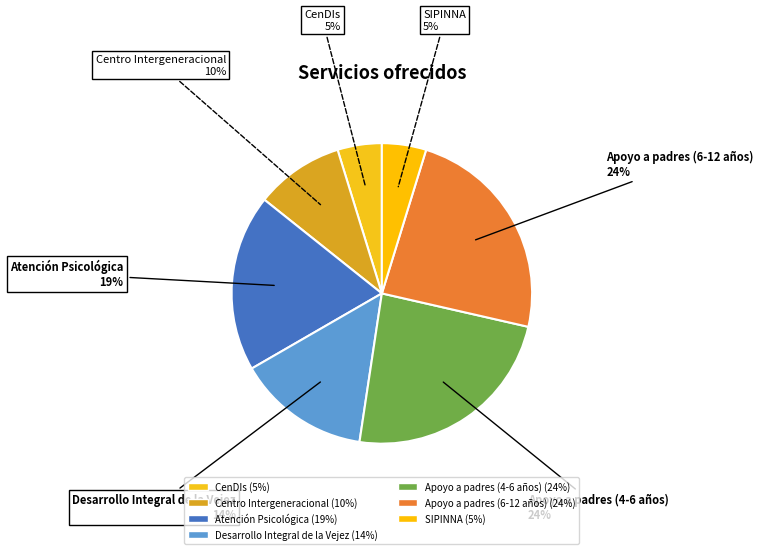

What portion of the pie excludes Desarrollo Integral de la Vejez?

85.7%